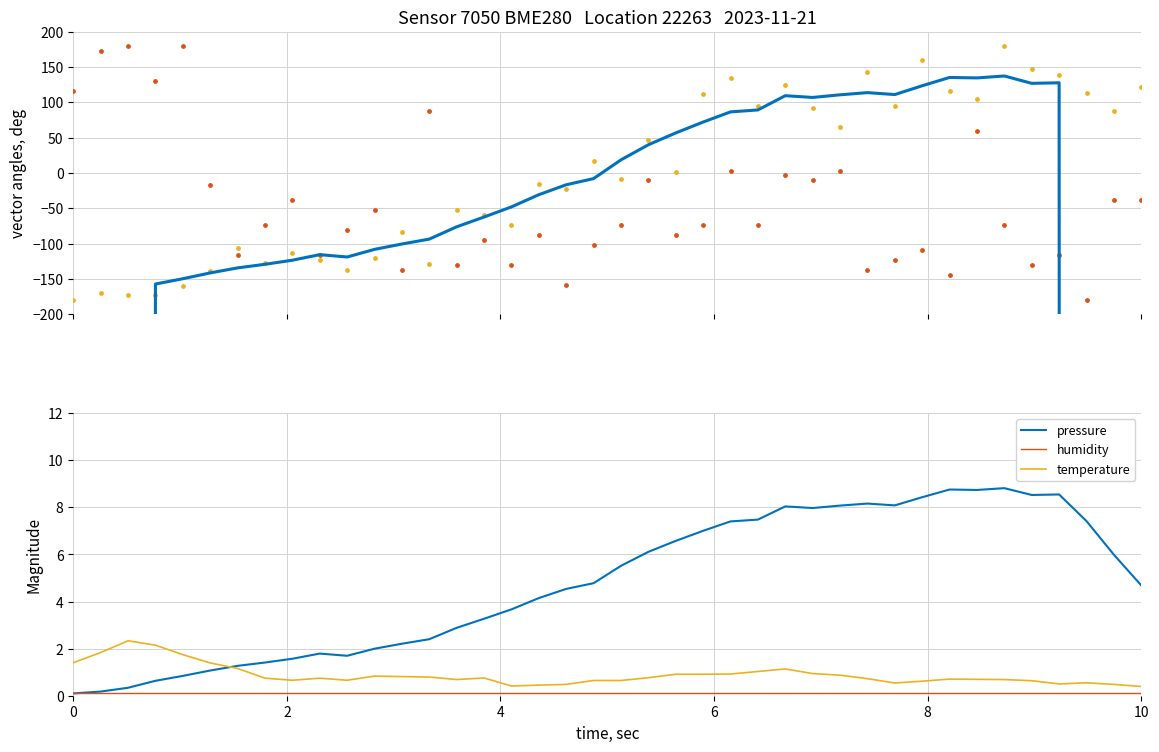

At how many categories does at least one series exceed -10064?

40